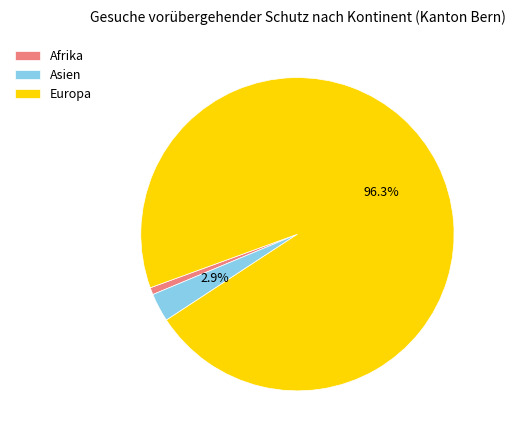

Rank the categories by value from highest to lowest.

Europa, Asien, Afrika